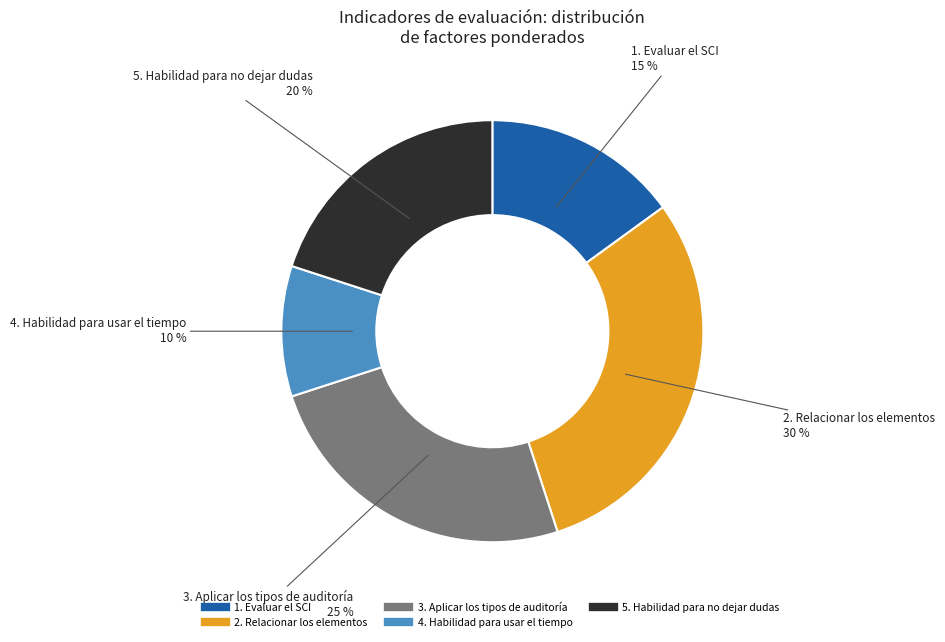

What is the ratio of the value at 2. Relacionar los elementos to the value at 3. Aplicar los tipos de auditoría?

1.2